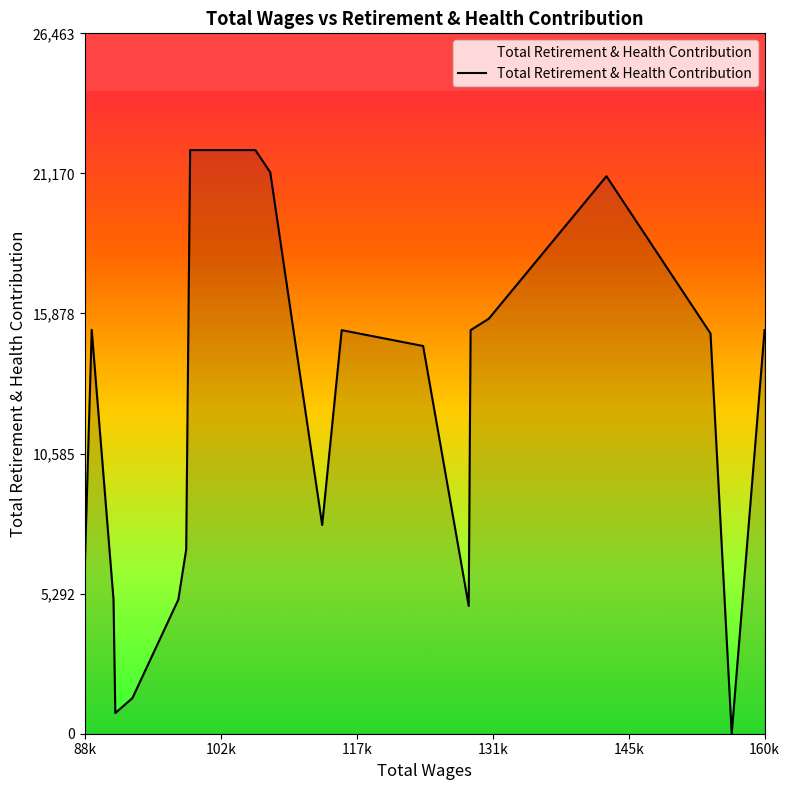

What is the maximum value shown in the chart?

22053